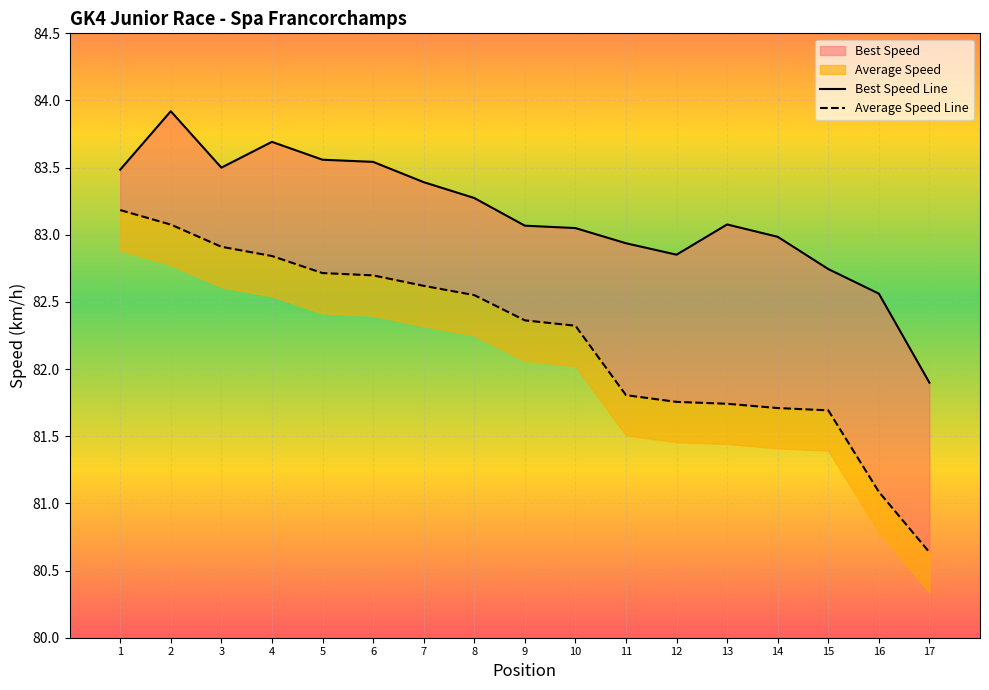

Which series has the largest range (max minus min)?

Average Speed Line